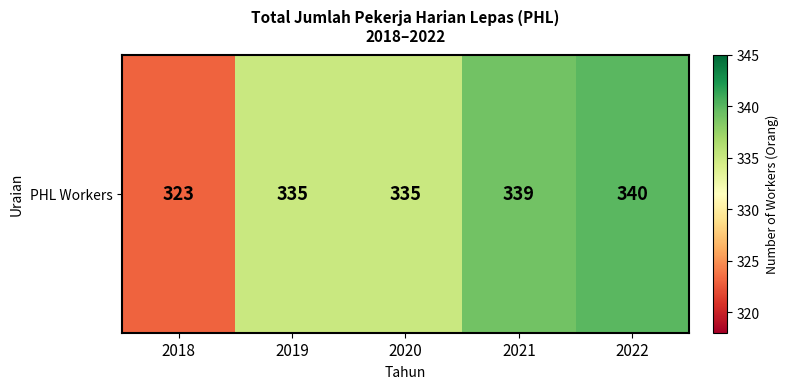

List the labels in order of value, largest first.

2022, 2021, 2019, 2020, 2018